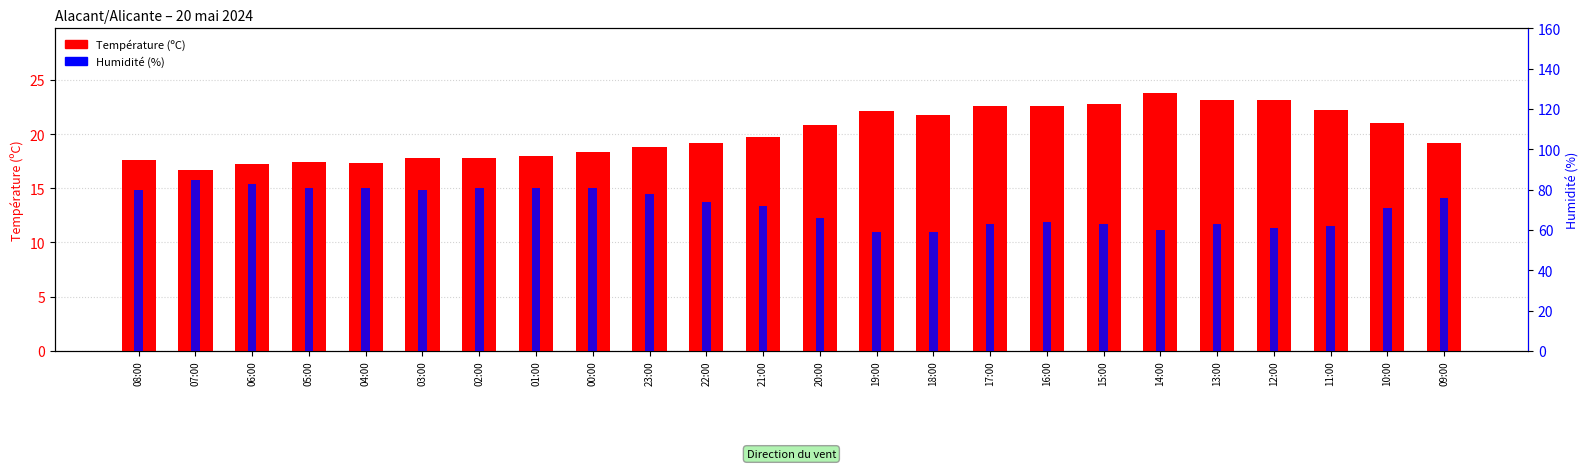

Count the number of categories in the chart.

24